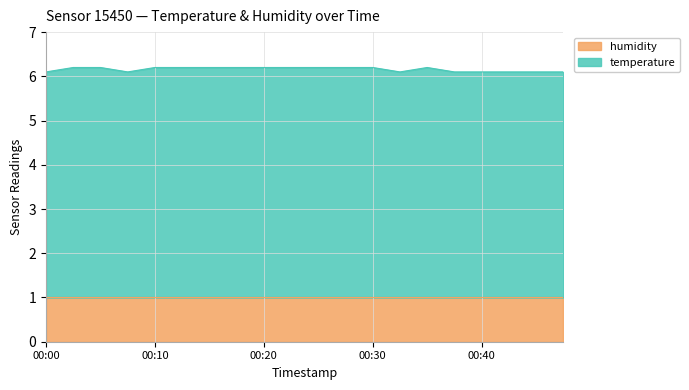

Reading left to right, list all the values displayed in this chart.

00:00=6.1	00:03=6.2	00:05=6.2	00:08=6.1	00:10=6.2	00:13=6.2	00:15=6.2	00:18=6.2	00:20=6.2	00:23=6.2	00:25=6.2	00:27=6.2	00:30=6.2	00:32=6.1	00:35=6.2	00:37=6.1	00:40=6.1	00:42=6.1	00:45=6.1	00:47=6.1